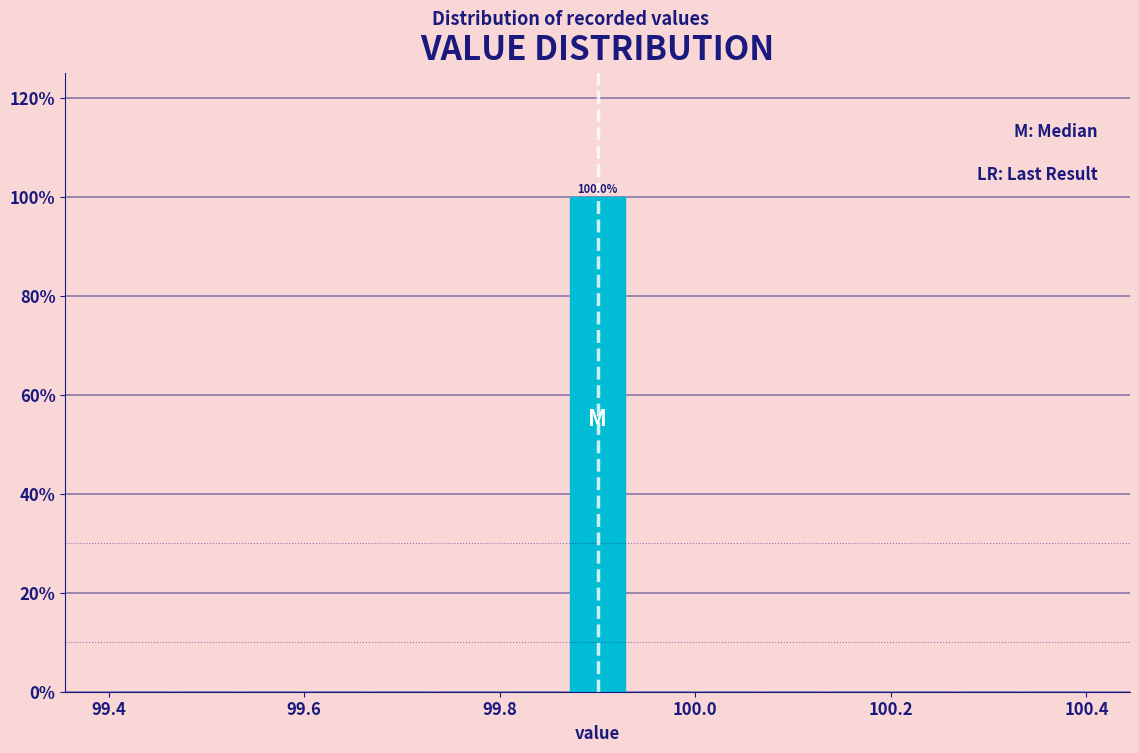

Read against the x-axis, roughly where is the centre of the tallest bar?

99.90